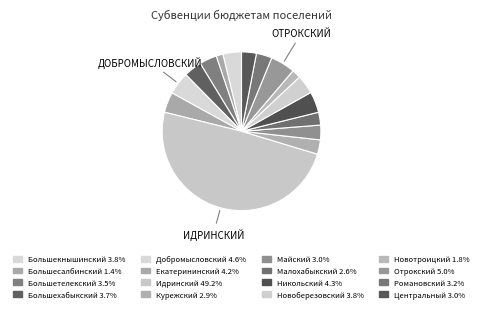

Does Никольский account for over 50% of the chart?

No